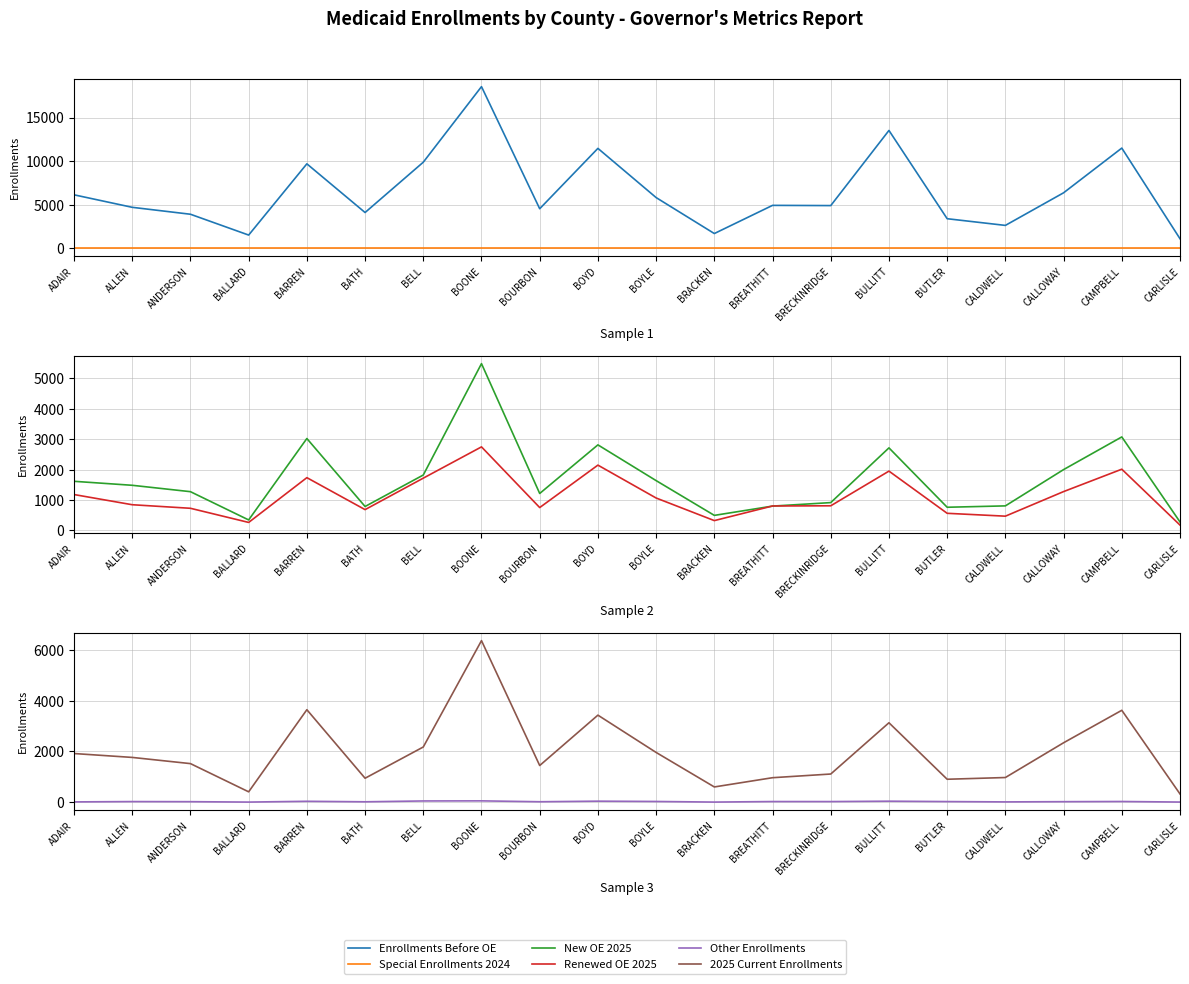

What are all the series names shown in the legend?

Enrollments Before OE, Special Enrollments 2024, New OE 2025, Renewed OE 2025, Other Enrollments, 2025 Current Enrollments